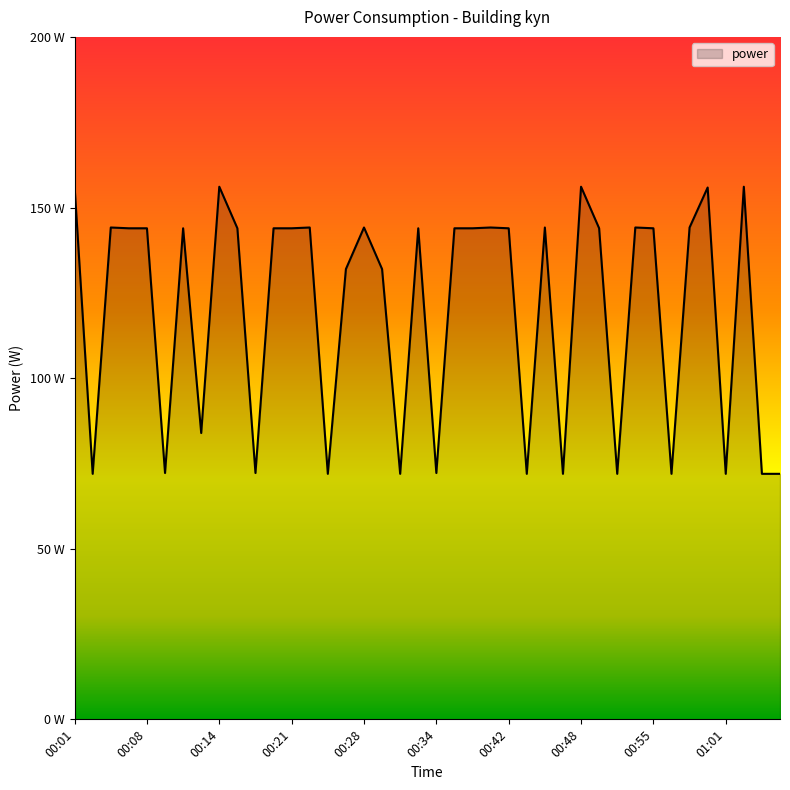

Does the chart have visible grid lines?

No